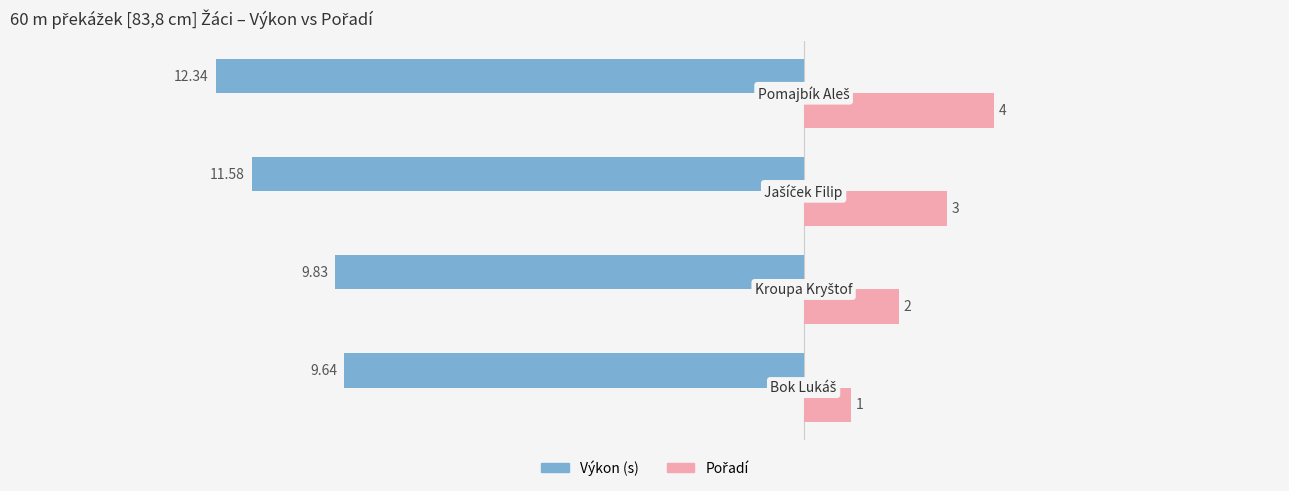

How many categories are shown in the chart?

4